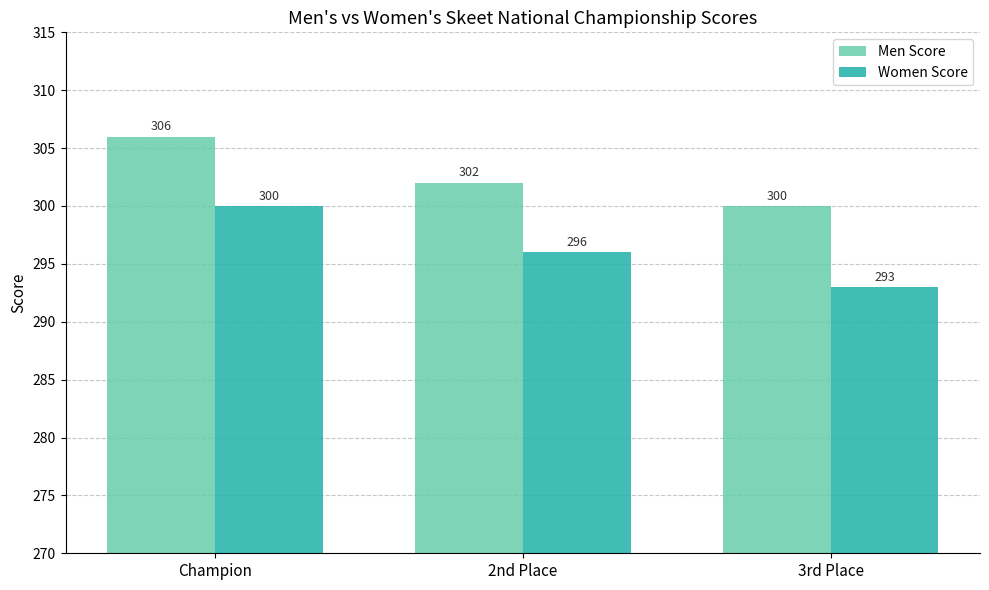

Reading right to left, transcribe all the data shown in this chart.

Men Score: 300	302	306
Women Score: 293	296	300